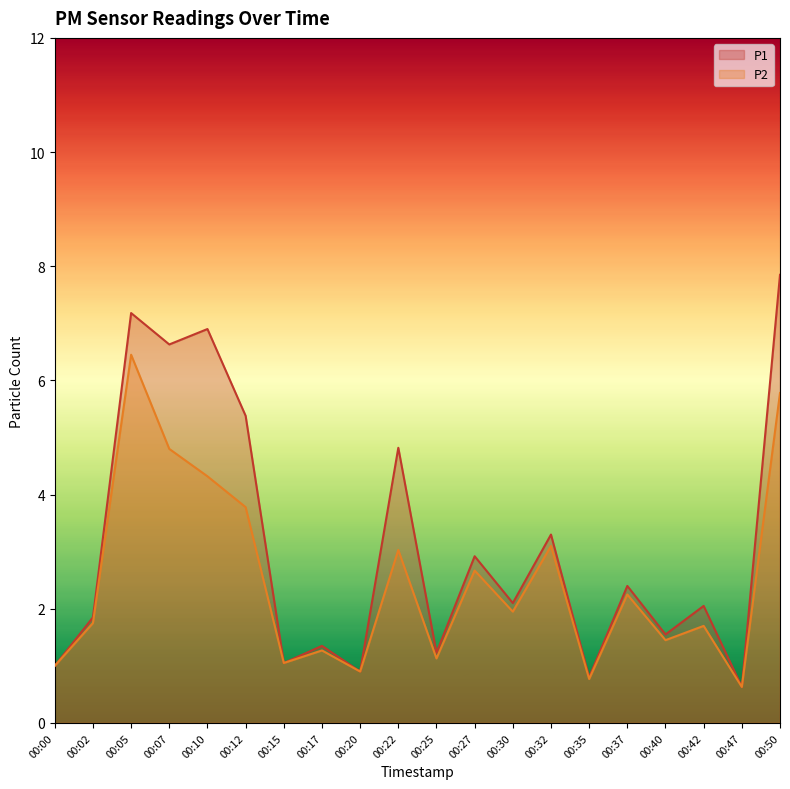

Which series changed the most between 00:12 and 00:32?

P1